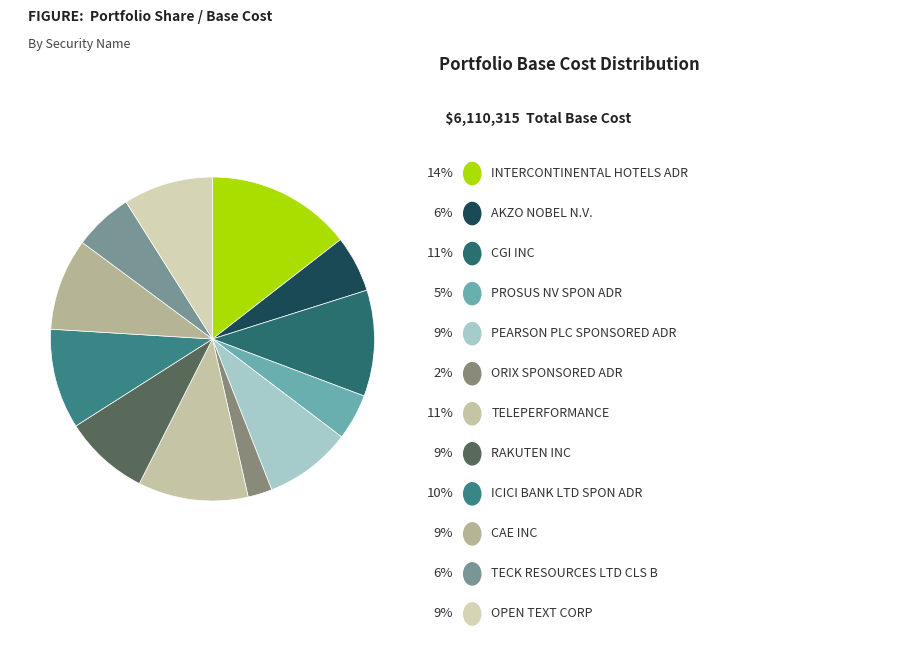

How many segments does this pie chart have?

12